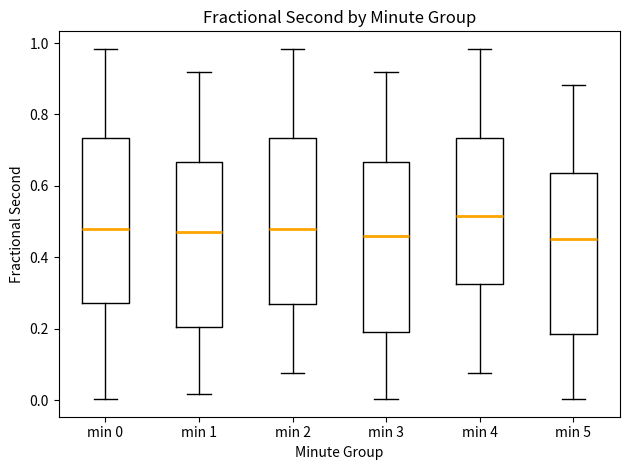

Reading left to right, read every box against the y-axis: the position of its median line, the range the box covers, and the ends of its whiskers. The values are not printed on the chart, so give them approximately, as read against the axis.

min 0: median 0.48, box 0.28 to 0.74, whiskers 0.00 to 0.98
min 1: median 0.48, box 0.20 to 0.66, whiskers 0.02 to 0.92
min 2: median 0.48, box 0.26 to 0.74, whiskers 0.08 to 0.98
min 3: median 0.46, box 0.18 to 0.66, whiskers 0.00 to 0.92
min 4: median 0.52, box 0.32 to 0.74, whiskers 0.08 to 0.98
min 5: median 0.46, box 0.18 to 0.64, whiskers 0.00 to 0.88